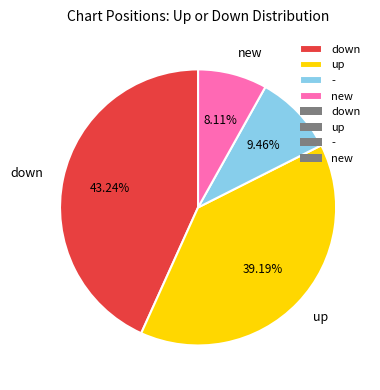

Do down and up together represent more than half of the pie?

Yes